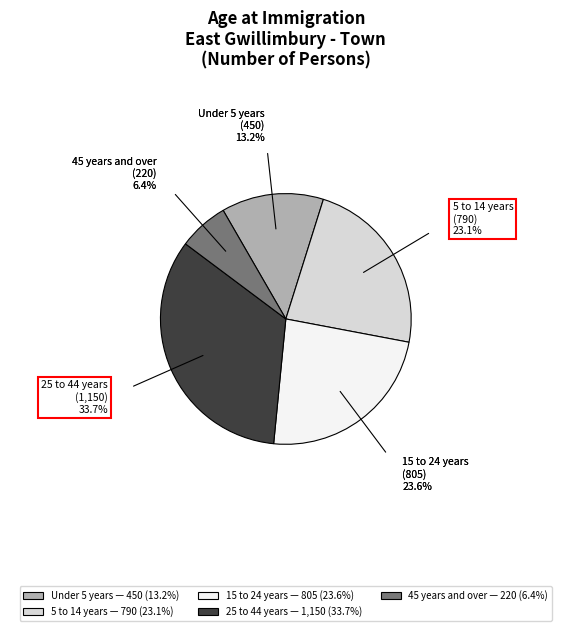

How many segments does this pie chart have?

5